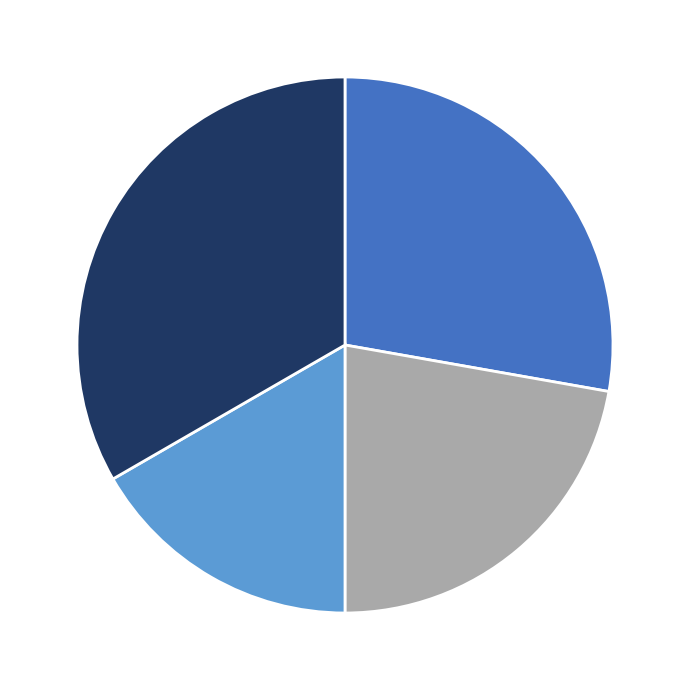

Is there any slice that represents more than half of the pie?

No